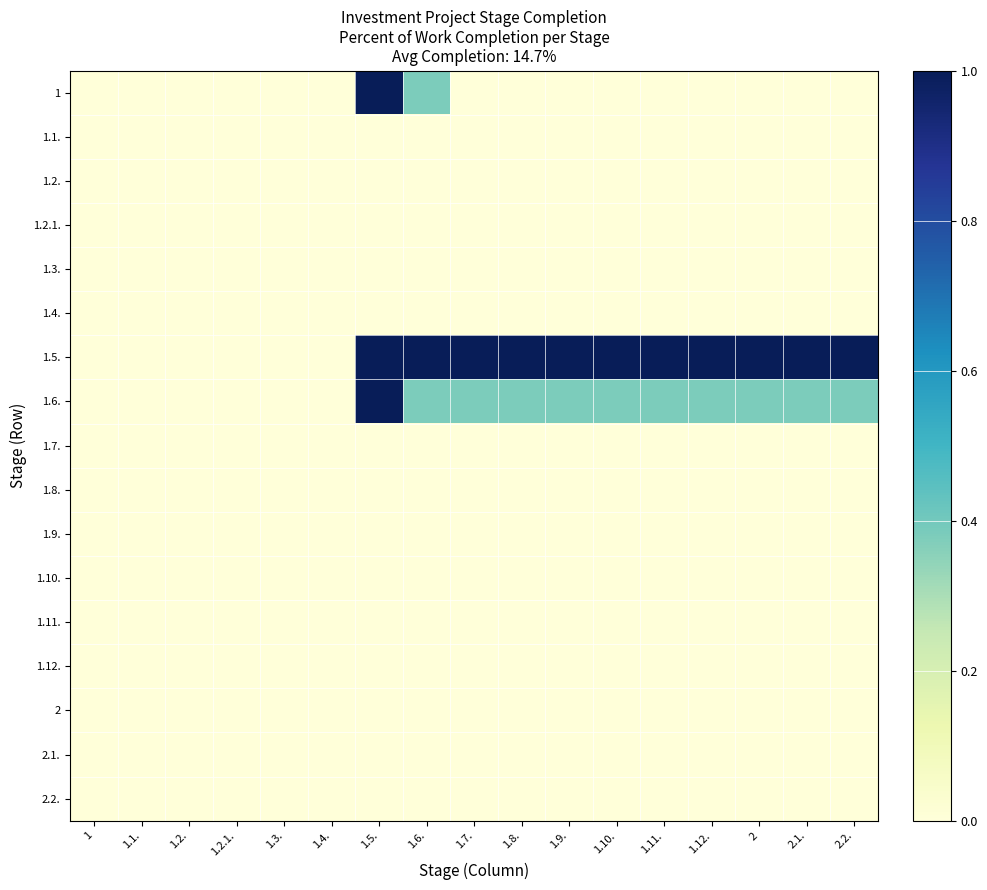

Reading right to left, transcribe all the data shown in this chart.

1: 2.2.=0.0	2.1.=0.0	2=0.0	1.12.=0.0	1.11.=0.0	1.10.=0.0	1.9.=0.0	1.8.=0.0	1.7.=0.0	1.6.=0.4	1.5.=1.0	1.4.=0.0	1.3.=0.0	1.2.1.=0.0	1.2.=0.0	1.1.=0.0	1=0.0
1.1.: 2.2.=0.0	2.1.=0.0	2=0.0	1.12.=0.0	1.11.=0.0	1.10.=0.0	1.9.=0.0	1.8.=0.0	1.7.=0.0	1.6.=0.0	1.5.=0.0	1.4.=0.0	1.3.=0.0	1.2.1.=0.0	1.2.=0.0	1.1.=0.0	1=0.0
1.2.: 2.2.=0.0	2.1.=0.0	2=0.0	1.12.=0.0	1.11.=0.0	1.10.=0.0	1.9.=0.0	1.8.=0.0	1.7.=0.0	1.6.=0.0	1.5.=0.0	1.4.=0.0	1.3.=0.0	1.2.1.=0.0	1.2.=0.0	1.1.=0.0	1=0.0
1.2.1.: 2.2.=0.0	2.1.=0.0	2=0.0	1.12.=0.0	1.11.=0.0	1.10.=0.0	1.9.=0.0	1.8.=0.0	1.7.=0.0	1.6.=0.0	1.5.=0.0	1.4.=0.0	1.3.=0.0	1.2.1.=0.0	1.2.=0.0	1.1.=0.0	1=0.0
1.3.: 2.2.=0.0	2.1.=0.0	2=0.0	1.12.=0.0	1.11.=0.0	1.10.=0.0	1.9.=0.0	1.8.=0.0	1.7.=0.0	1.6.=0.0	1.5.=0.0	1.4.=0.0	1.3.=0.0	1.2.1.=0.0	1.2.=0.0	1.1.=0.0	1=0.0
1.4.: 2.2.=0.0	2.1.=0.0	2=0.0	1.12.=0.0	1.11.=0.0	1.10.=0.0	1.9.=0.0	1.8.=0.0	1.7.=0.0	1.6.=0.0	1.5.=0.0	1.4.=0.0	1.3.=0.0	1.2.1.=0.0	1.2.=0.0	1.1.=0.0	1=0.0
1.5.: 2.2.=1.0	2.1.=1.0	2=1.0	1.12.=1.0	1.11.=1.0	1.10.=1.0	1.9.=1.0	1.8.=1.0	1.7.=1.0	1.6.=1.0	1.5.=1.0	1.4.=0.0	1.3.=0.0	1.2.1.=0.0	1.2.=0.0	1.1.=0.0	1=0.0
1.6.: 2.2.=0.4	2.1.=0.4	2=0.4	1.12.=0.4	1.11.=0.4	1.10.=0.4	1.9.=0.4	1.8.=0.4	1.7.=0.4	1.6.=0.4	1.5.=1.0	1.4.=0.0	1.3.=0.0	1.2.1.=0.0	1.2.=0.0	1.1.=0.0	1=0.0
1.7.: 2.2.=0.0	2.1.=0.0	2=0.0	1.12.=0.0	1.11.=0.0	1.10.=0.0	1.9.=0.0	1.8.=0.0	1.7.=0.0	1.6.=0.0	1.5.=0.0	1.4.=0.0	1.3.=0.0	1.2.1.=0.0	1.2.=0.0	1.1.=0.0	1=0.0
1.8.: 2.2.=0.0	2.1.=0.0	2=0.0	1.12.=0.0	1.11.=0.0	1.10.=0.0	1.9.=0.0	1.8.=0.0	1.7.=0.0	1.6.=0.0	1.5.=0.0	1.4.=0.0	1.3.=0.0	1.2.1.=0.0	1.2.=0.0	1.1.=0.0	1=0.0
1.9.: 2.2.=0.0	2.1.=0.0	2=0.0	1.12.=0.0	1.11.=0.0	1.10.=0.0	1.9.=0.0	1.8.=0.0	1.7.=0.0	1.6.=0.0	1.5.=0.0	1.4.=0.0	1.3.=0.0	1.2.1.=0.0	1.2.=0.0	1.1.=0.0	1=0.0
1.10.: 2.2.=0.0	2.1.=0.0	2=0.0	1.12.=0.0	1.11.=0.0	1.10.=0.0	1.9.=0.0	1.8.=0.0	1.7.=0.0	1.6.=0.0	1.5.=0.0	1.4.=0.0	1.3.=0.0	1.2.1.=0.0	1.2.=0.0	1.1.=0.0	1=0.0
1.11.: 2.2.=0.0	2.1.=0.0	2=0.0	1.12.=0.0	1.11.=0.0	1.10.=0.0	1.9.=0.0	1.8.=0.0	1.7.=0.0	1.6.=0.0	1.5.=0.0	1.4.=0.0	1.3.=0.0	1.2.1.=0.0	1.2.=0.0	1.1.=0.0	1=0.0
1.12.: 2.2.=0.0	2.1.=0.0	2=0.0	1.12.=0.0	1.11.=0.0	1.10.=0.0	1.9.=0.0	1.8.=0.0	1.7.=0.0	1.6.=0.0	1.5.=0.0	1.4.=0.0	1.3.=0.0	1.2.1.=0.0	1.2.=0.0	1.1.=0.0	1=0.0
2: 2.2.=0.0	2.1.=0.0	2=0.0	1.12.=0.0	1.11.=0.0	1.10.=0.0	1.9.=0.0	1.8.=0.0	1.7.=0.0	1.6.=0.0	1.5.=0.0	1.4.=0.0	1.3.=0.0	1.2.1.=0.0	1.2.=0.0	1.1.=0.0	1=0.0
2.1.: 2.2.=0.0	2.1.=0.0	2=0.0	1.12.=0.0	1.11.=0.0	1.10.=0.0	1.9.=0.0	1.8.=0.0	1.7.=0.0	1.6.=0.0	1.5.=0.0	1.4.=0.0	1.3.=0.0	1.2.1.=0.0	1.2.=0.0	1.1.=0.0	1=0.0
2.2.: 2.2.=0.0	2.1.=0.0	2=0.0	1.12.=0.0	1.11.=0.0	1.10.=0.0	1.9.=0.0	1.8.=0.0	1.7.=0.0	1.6.=0.0	1.5.=0.0	1.4.=0.0	1.3.=0.0	1.2.1.=0.0	1.2.=0.0	1.1.=0.0	1=0.0